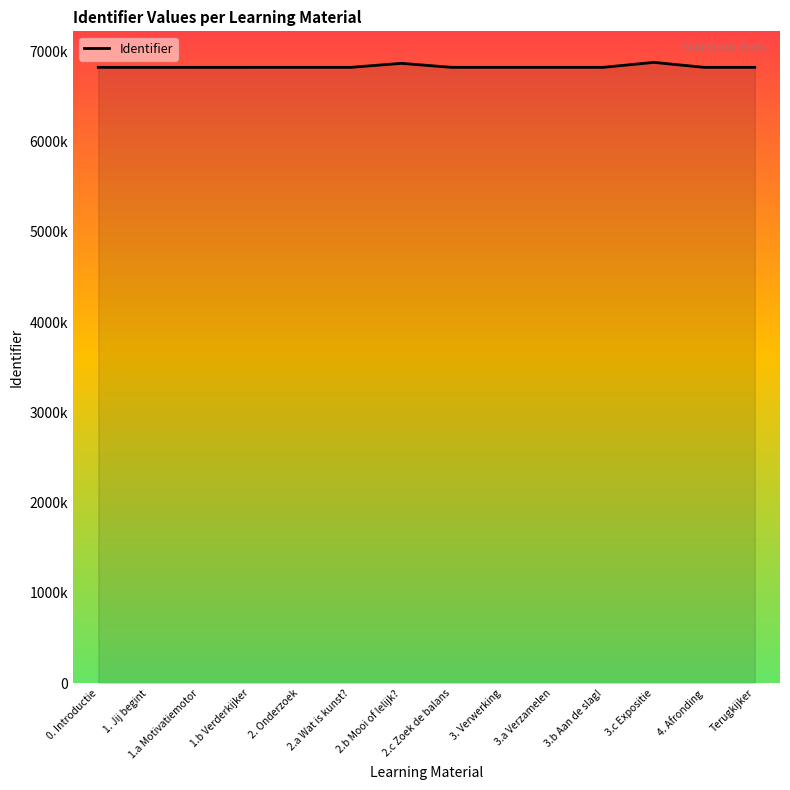

Is this an area chart (filled region under the line)?

Yes